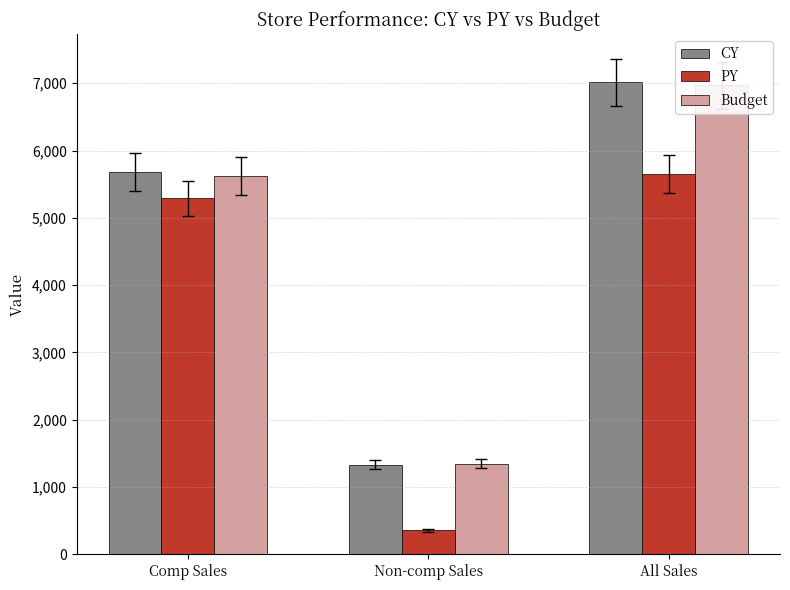

Which series changed the most between Comp Sales and All Sales?

Budget